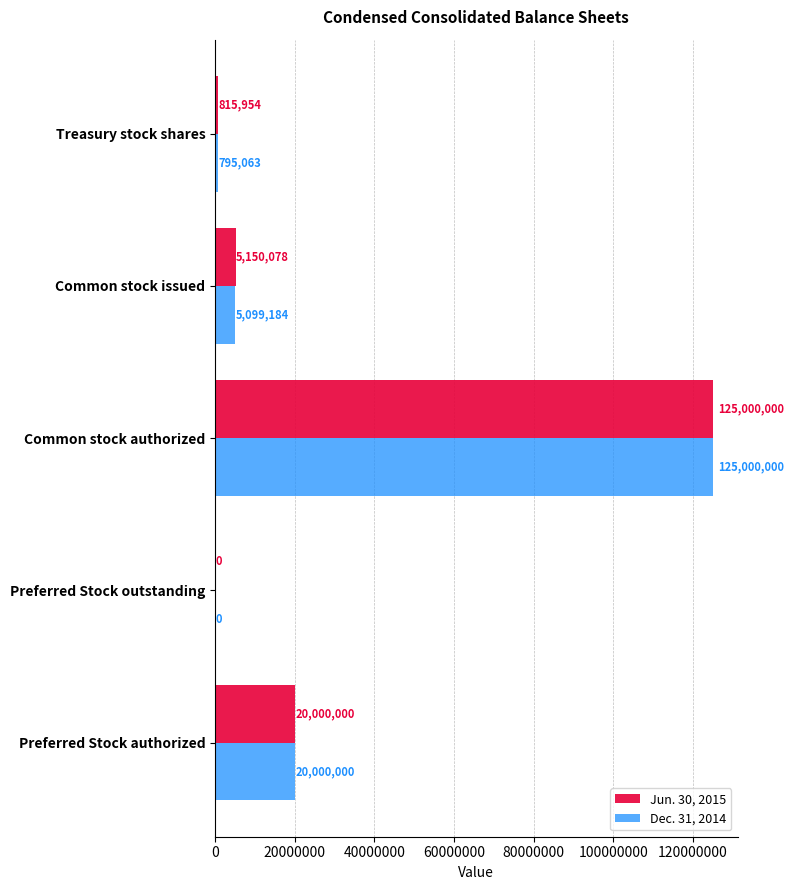

What is the sum of all Dec. 31, 2014 values?

150894247